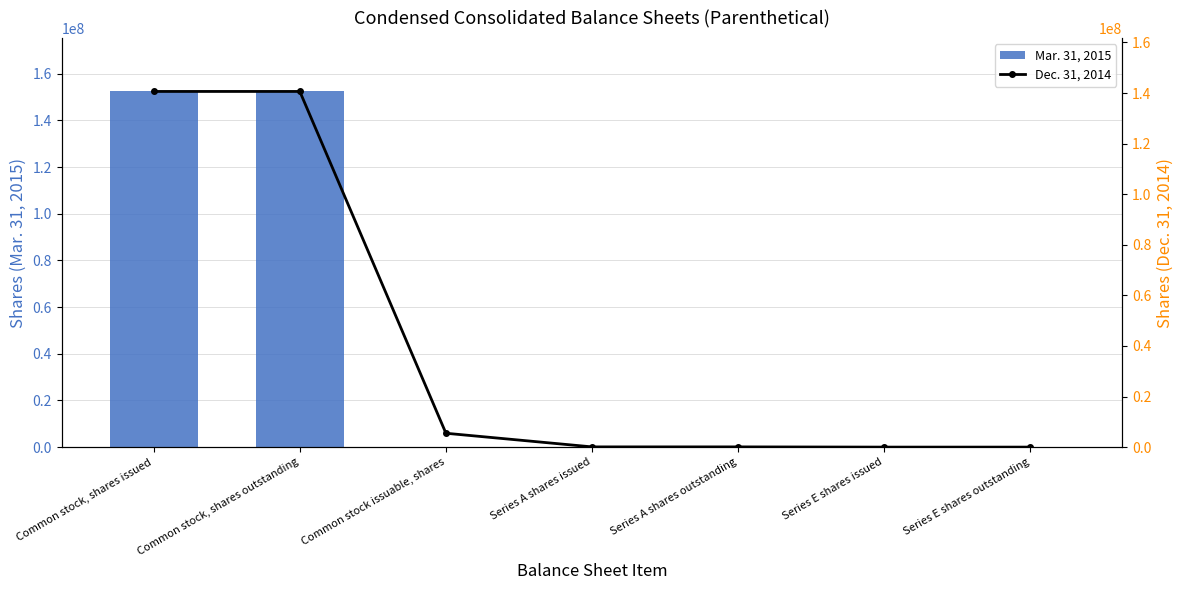

Is the value of Dec. 31, 2014 at Series A shares issued greater than the value of Mar. 31, 2015 at Series E shares issued?

Yes